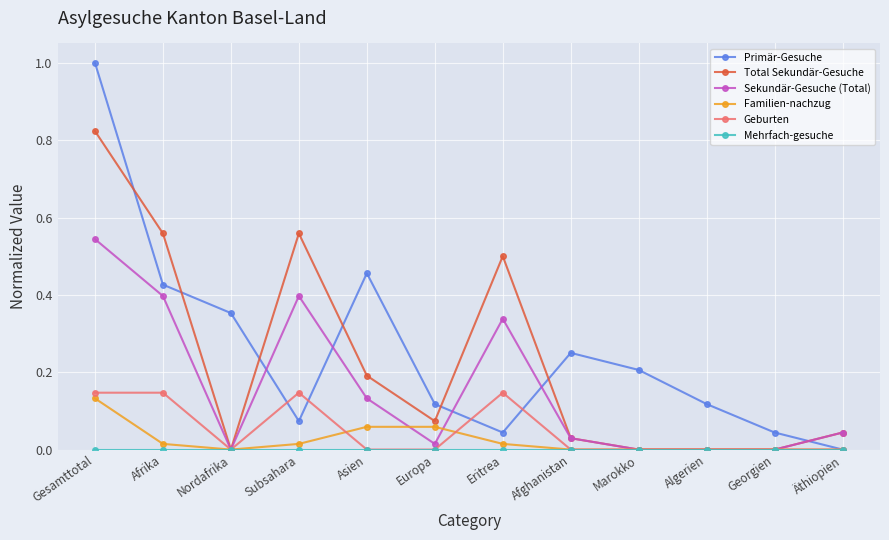

Is it true that Sekundär-Gesuche (Total) equals 0.0 at Marokko?

True